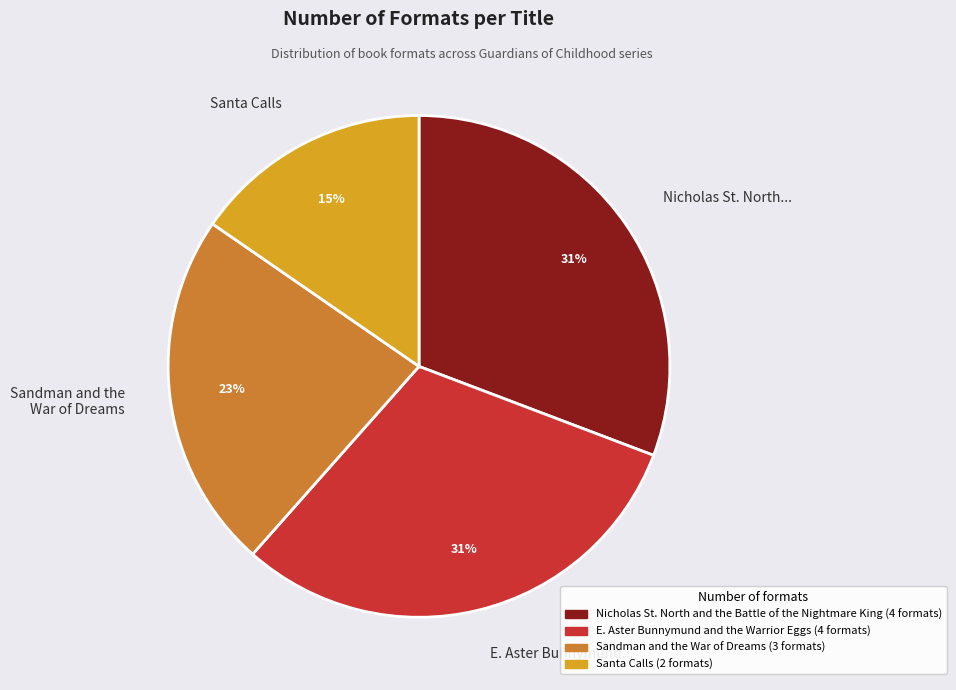

How many segments does this pie chart have?

4